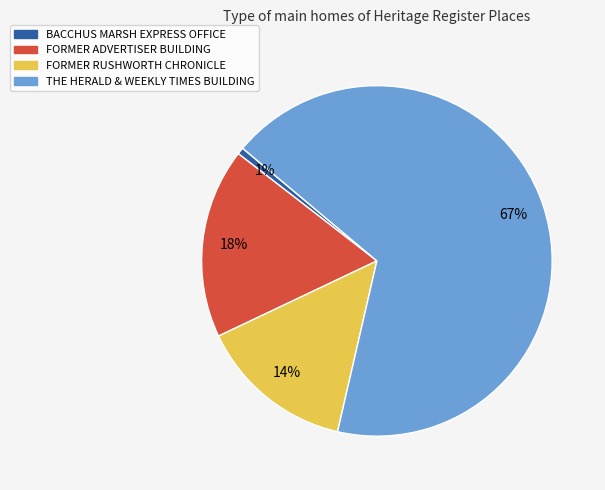

To the nearest percent, what is the average slice percentage?

25%